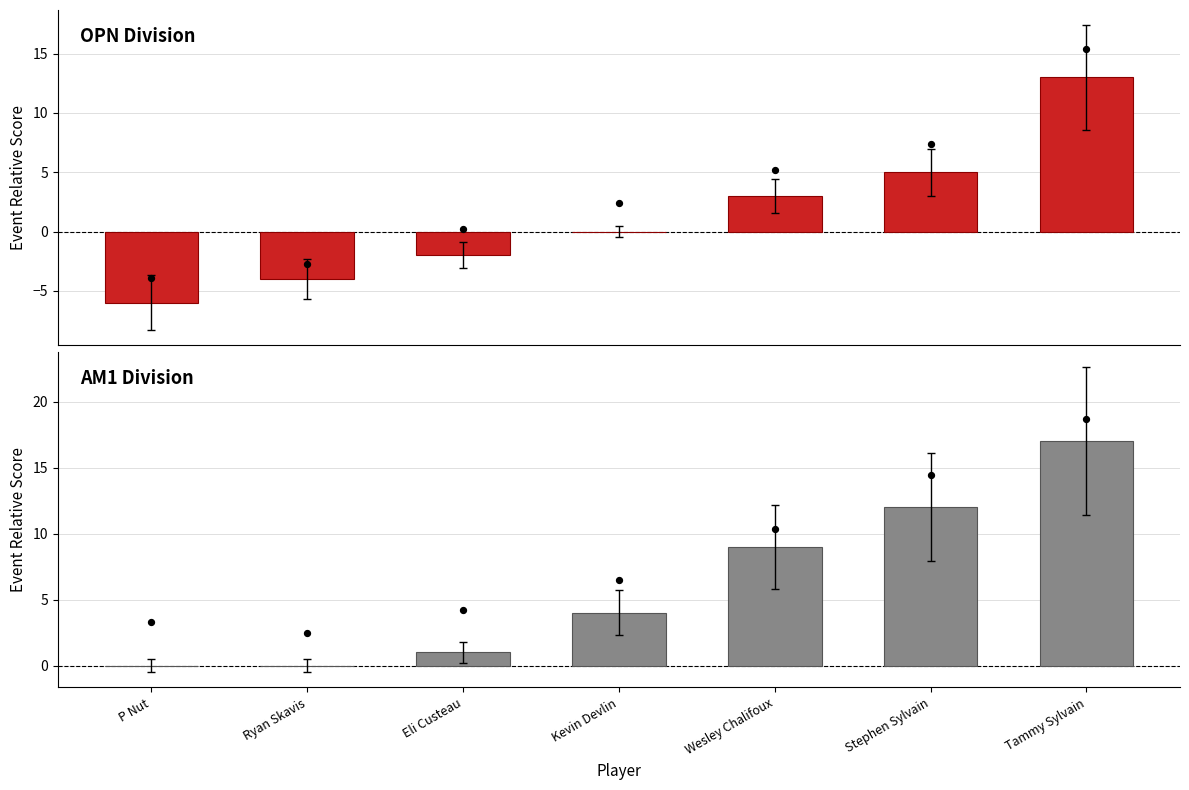

Which series contains the highest Y value?

AM1